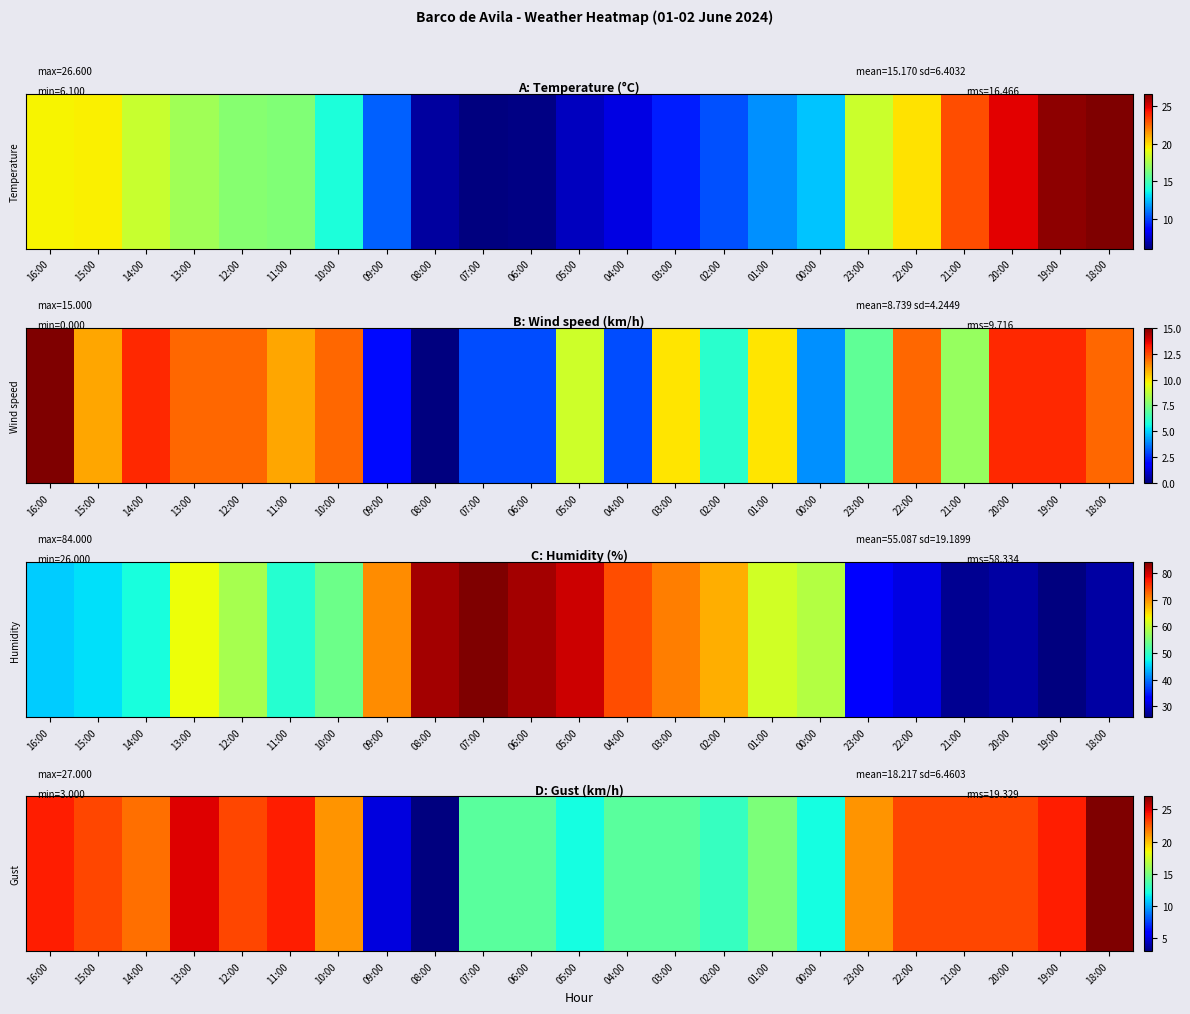

What is the difference between the values at 18:00 and 08:00?

24